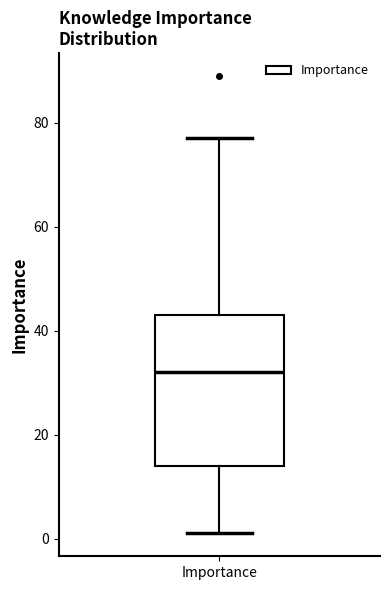

Transcribe this box plot: give where the median line is, the range the box spans, and where the two whiskers end, as read against the y-axis. The values are not printed on the chart, so give them approximately, as read against the axis.

median 32, box 14 to 44, whiskers 2 to 78